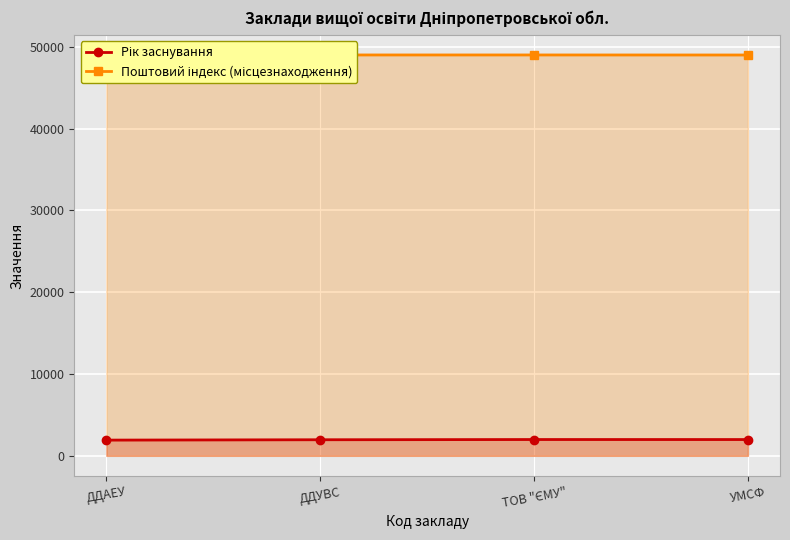

What is the average value of the Рік заснування series?

1968